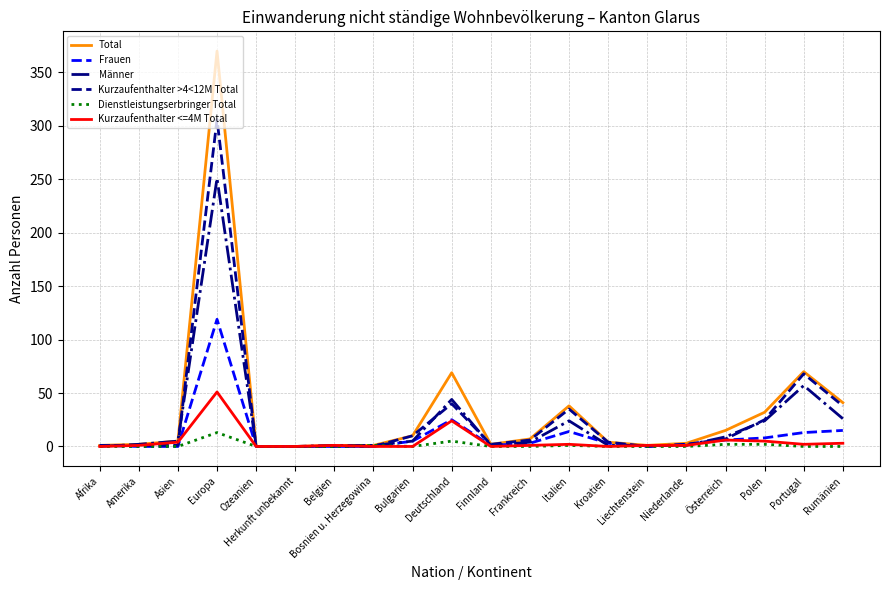

True or false: Kurzaufenthalter <=4M Total and Frauen cross at least once.

True